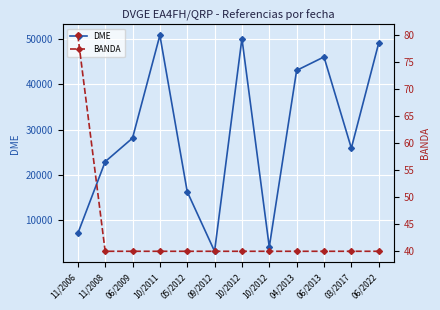

The value of BANDA at 09/2012 is 52. True or false?

False